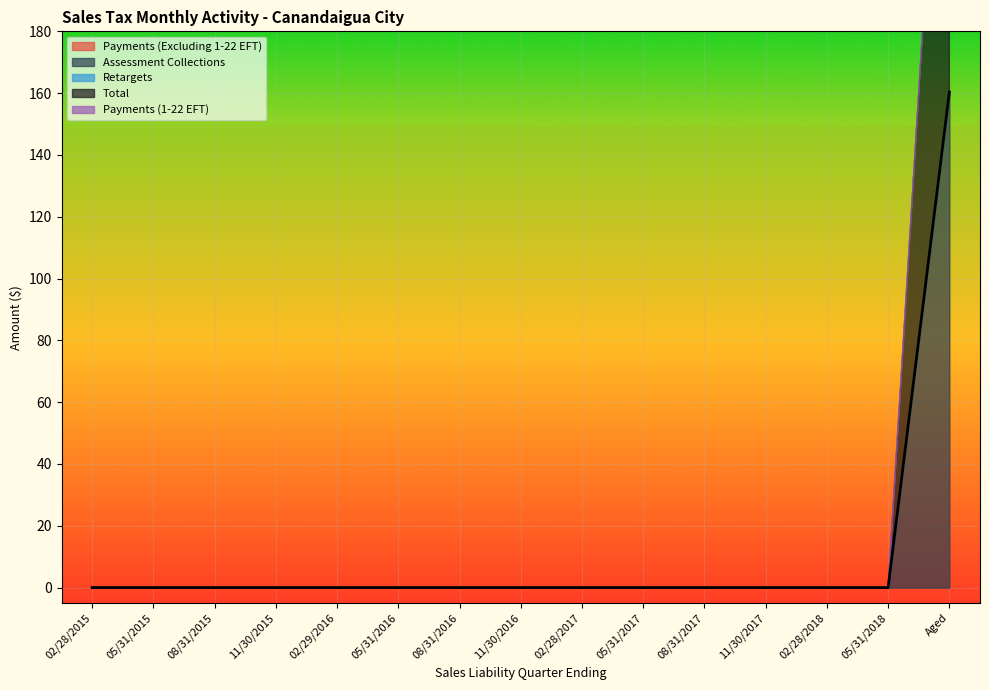

How many data points does each series have?

15